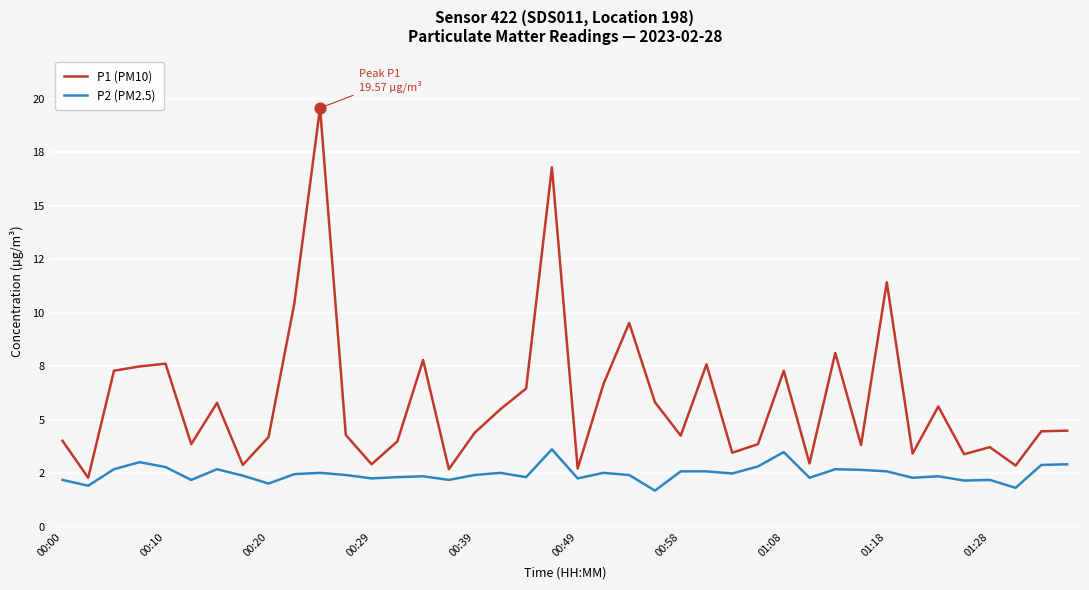

At which category is the sum across all series the highest?

10